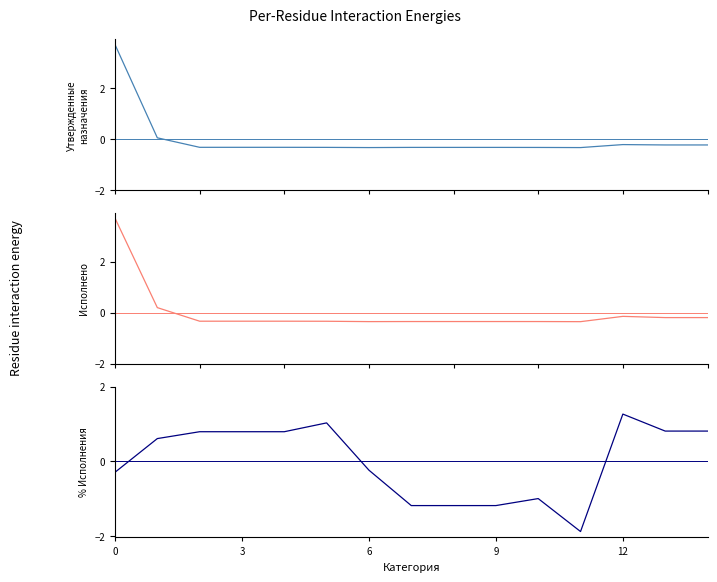

Reading left to right, what are all the values shown in this chart?

Утвержденные бюджетные назначения: 3.7	0.1	-0.3	-0.3	-0.3	-0.3	-0.3	-0.3	-0.3	-0.3	-0.3	-0.3	-0.2	-0.2	-0.2
Исполнено: 3.7	0.2	-0.3	-0.3	-0.3	-0.3	-0.3	-0.3	-0.3	-0.3	-0.3	-0.3	-0.1	-0.2	-0.2
% Исполнения: -0.3	0.6	0.8	0.8	0.8	1.0	-0.2	-1.2	-1.2	-1.2	-1.0	-1.9	1.3	0.8	0.8